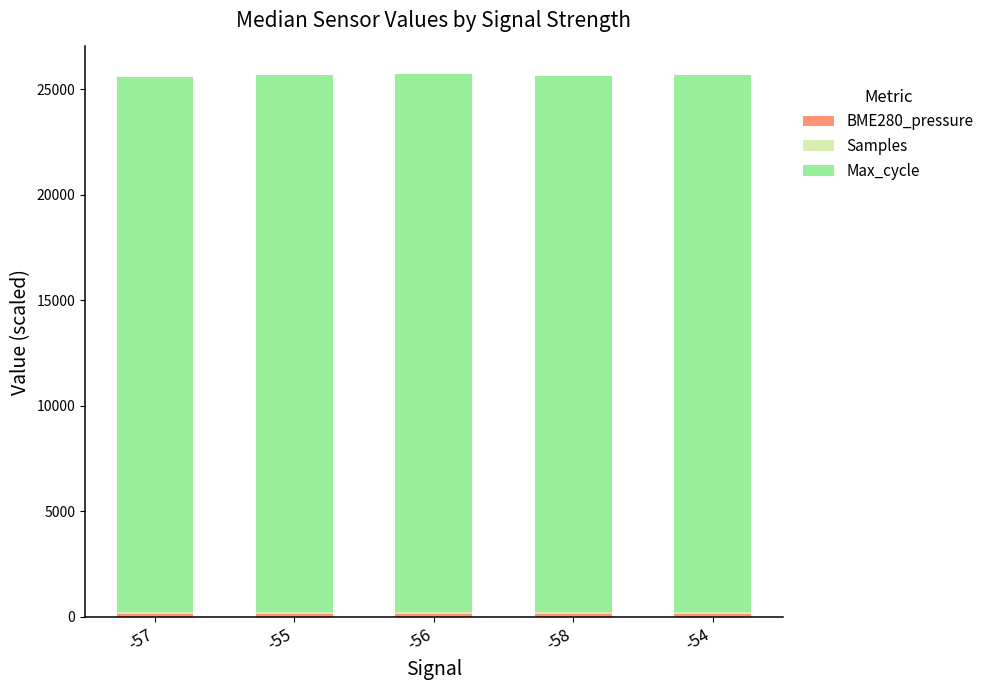

How many series are shown in this chart?

3